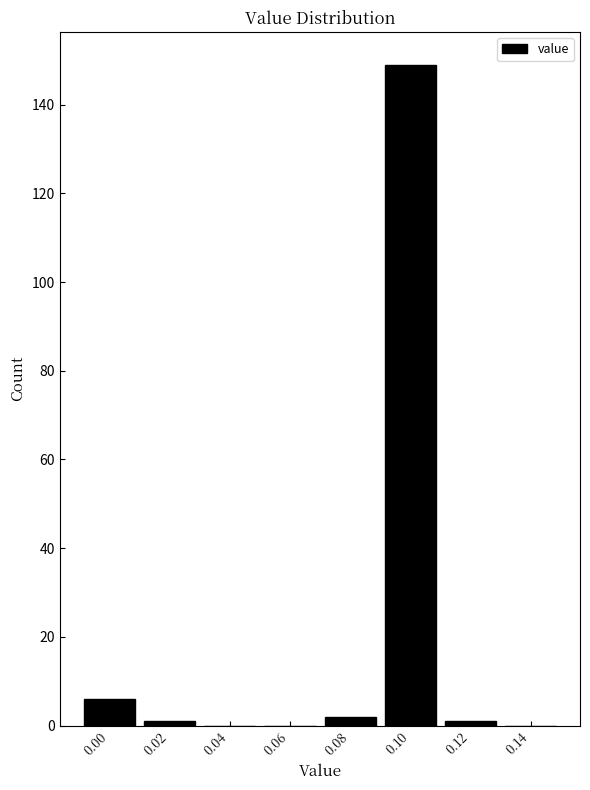

Reading left to right, transcribe all the data shown in this chart.

0.00=6	0.02=1	0.04=0	0.06=0	0.08=2	0.10=149	0.12=1	0.14=0